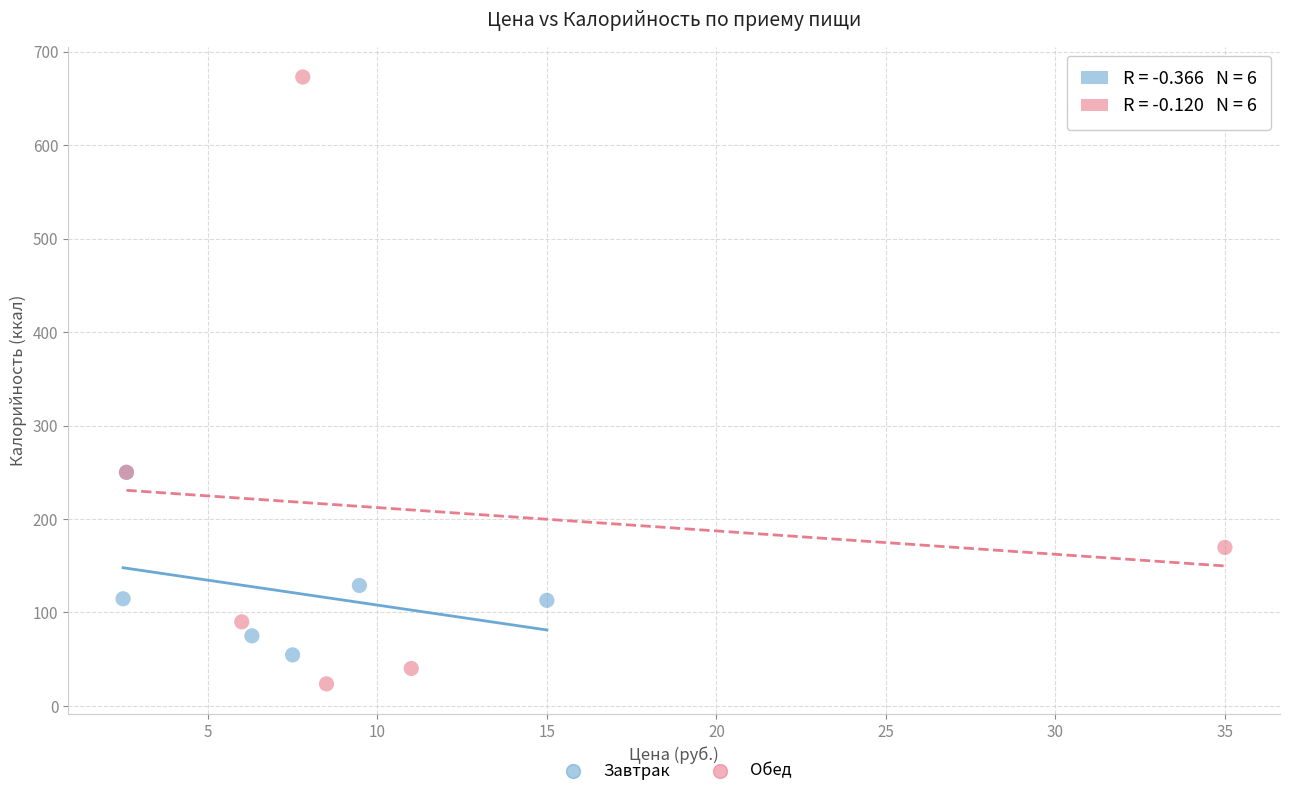

What are all the series names shown in the legend?

Завтрак, Обед